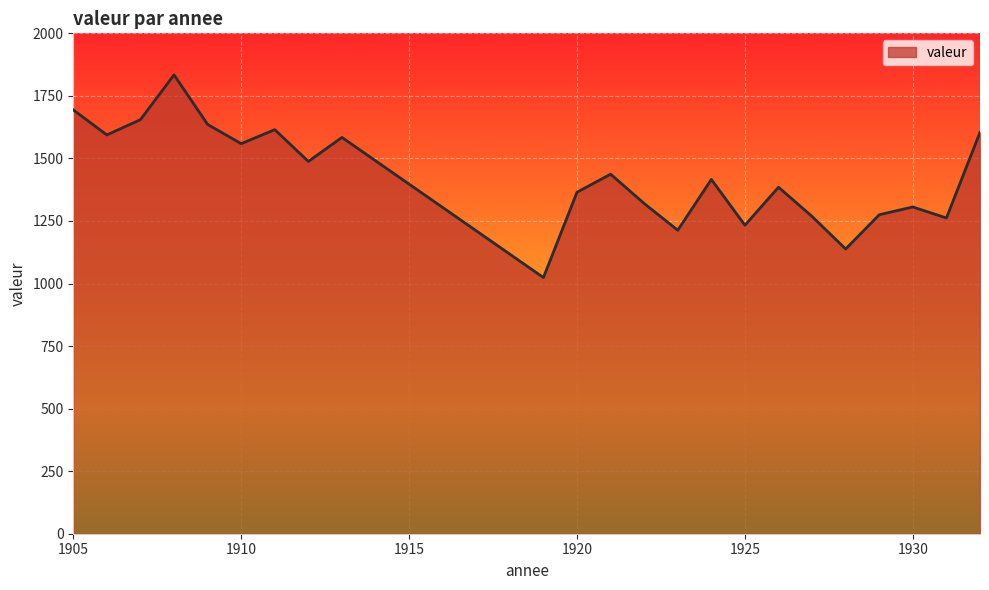

What is the difference between the maximum and minimum values?

810